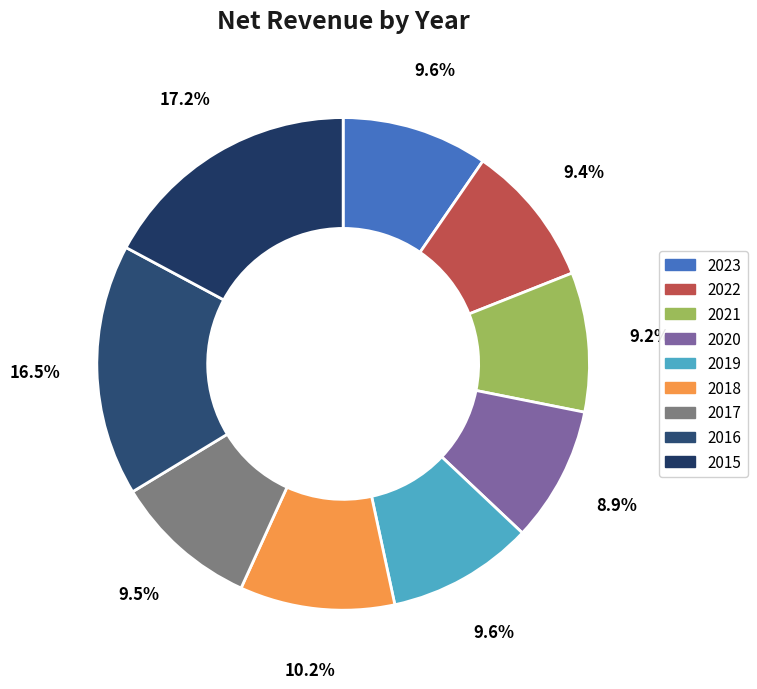

Does 2016 account for over 50% of the chart?

No